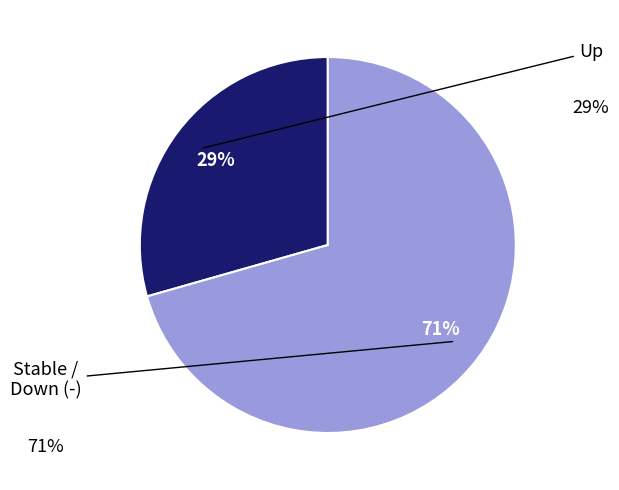

To the nearest percent, what is the average slice percentage?

50%